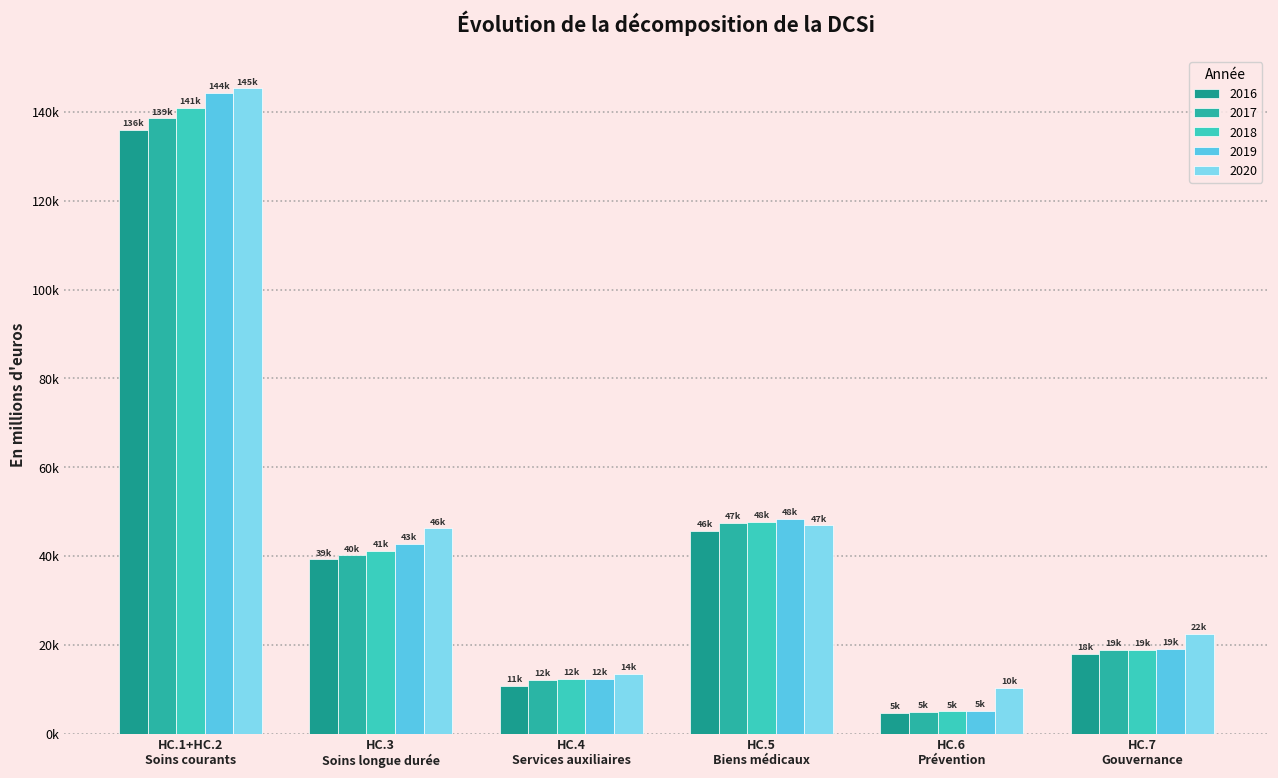

Are the bars horizontal?

No